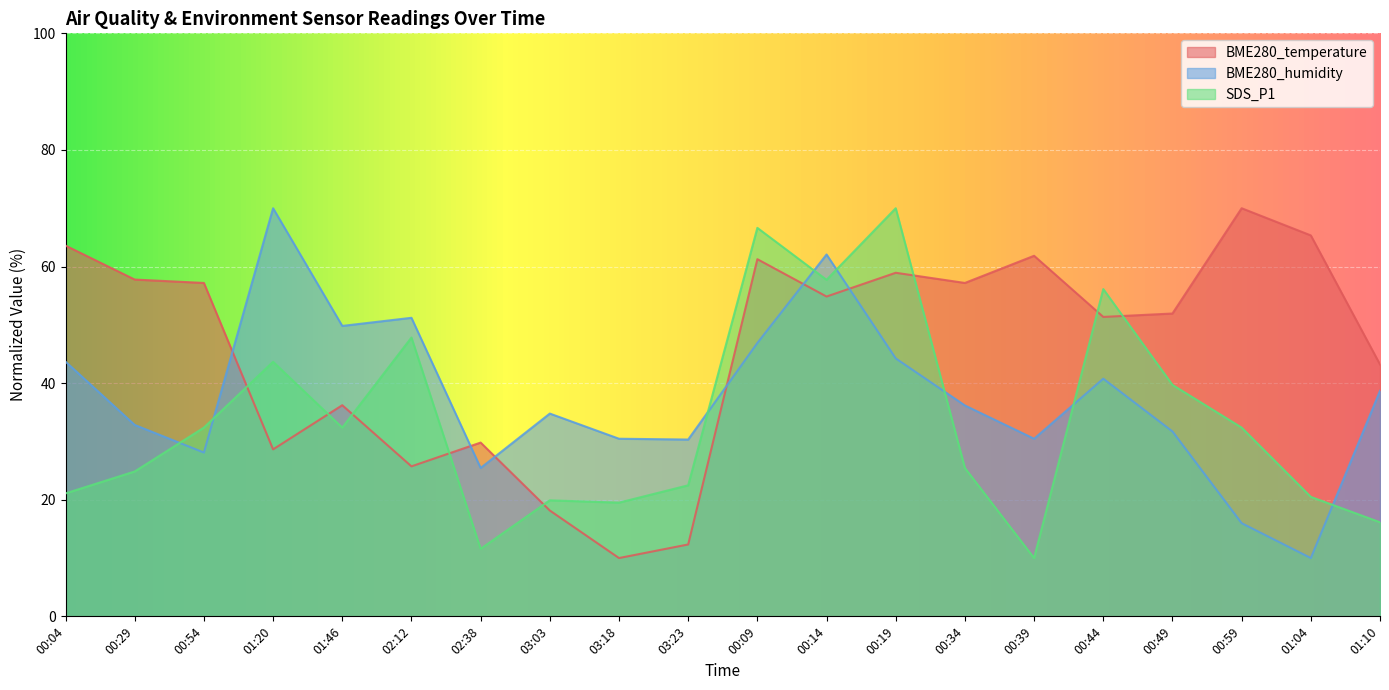

Reading left to right, transcribe all the data shown in this chart.

BME280_temperature: 63.6	57.8	57.2	28.6	36.2	25.7	29.8	18.2	10.0	12.3	61.3	54.9	58.9	57.2	61.8	51.4	51.9	70.0	65.3	43.2
BME280_humidity: 43.7	32.8	28.1	70.0	49.8	51.2	25.5	34.8	30.5	30.3	46.9	62.1	44.2	36.2	30.5	40.8	31.7	16.0	10.0	38.7
SDS_P1: 21.1	24.9	32.4	43.7	32.4	47.8	11.6	19.9	19.5	22.5	66.6	57.7	70.0	25.4	10.0	56.1	39.7	32.4	20.5	16.1